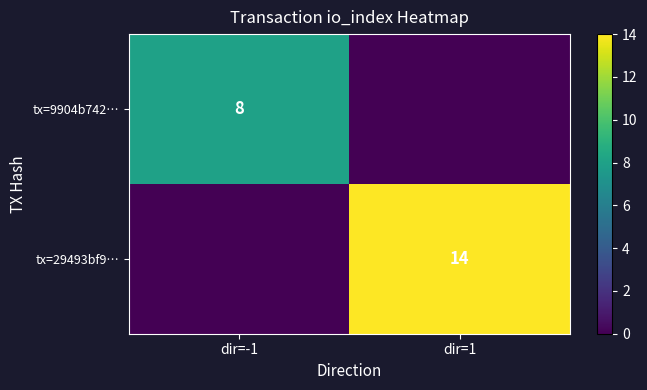

What is the spread (max minus min) of values at dir=-1?

8